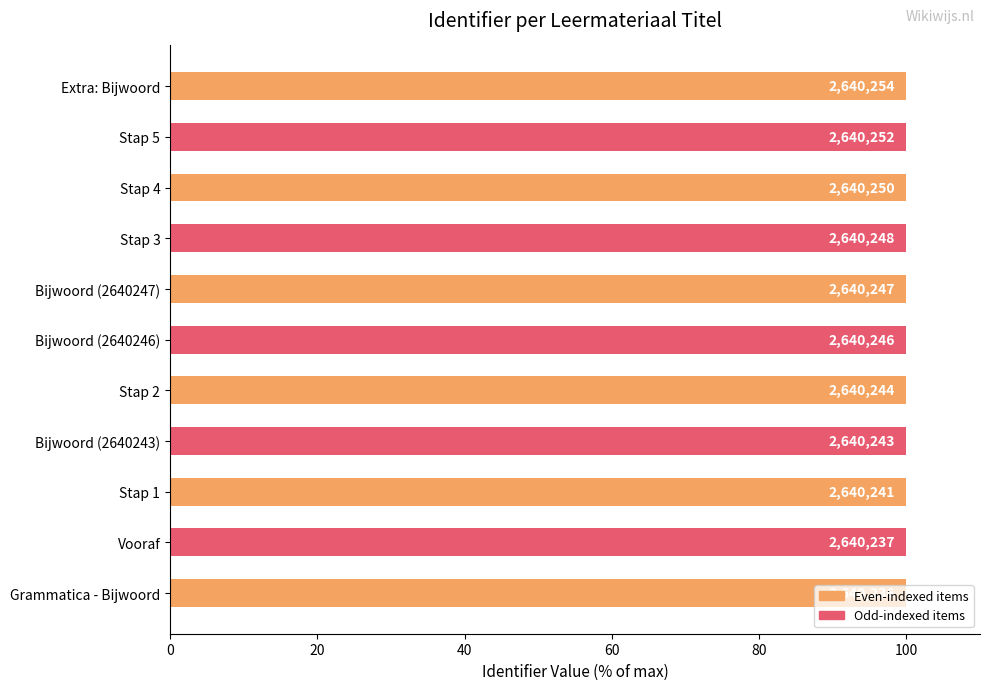

How many bars are there in total?

11